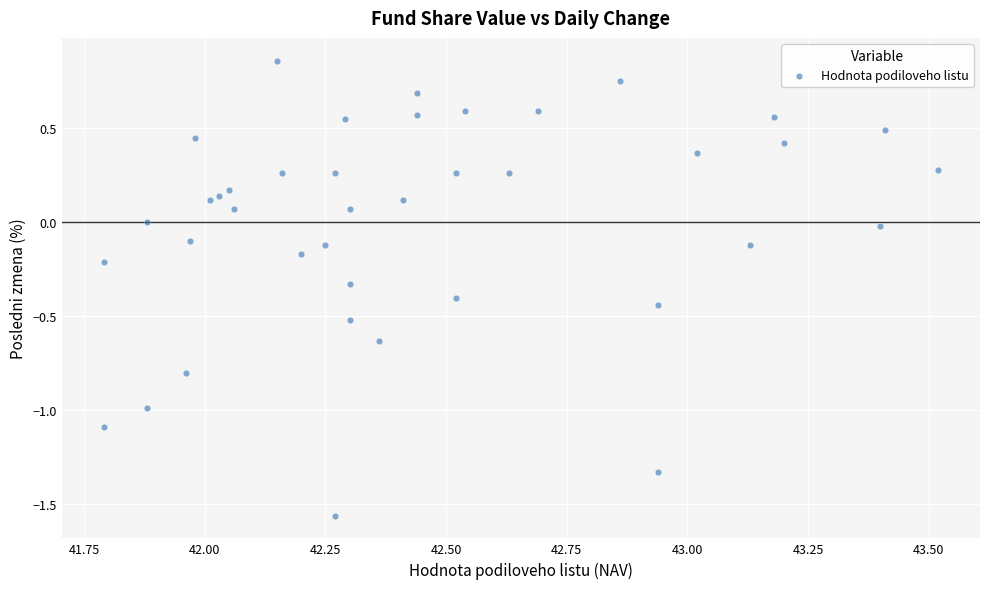

What is the range of X values (max minus min)?

1.7